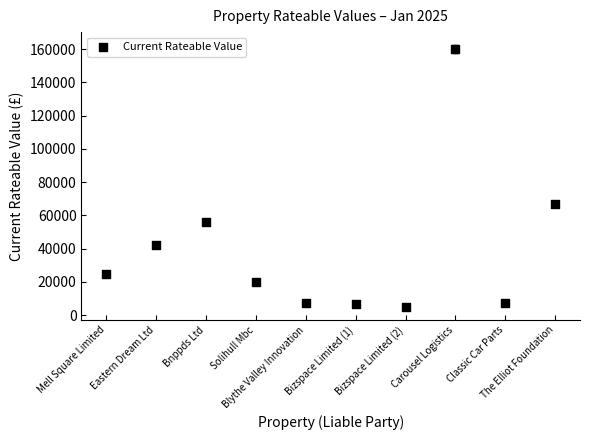

What Y value in the scatter plot is closest to 82550?

67000